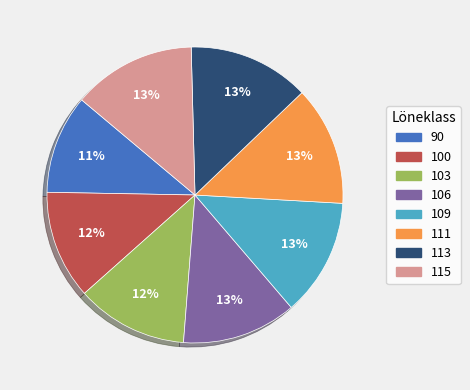

Is there any slice that represents more than half of the pie?

No